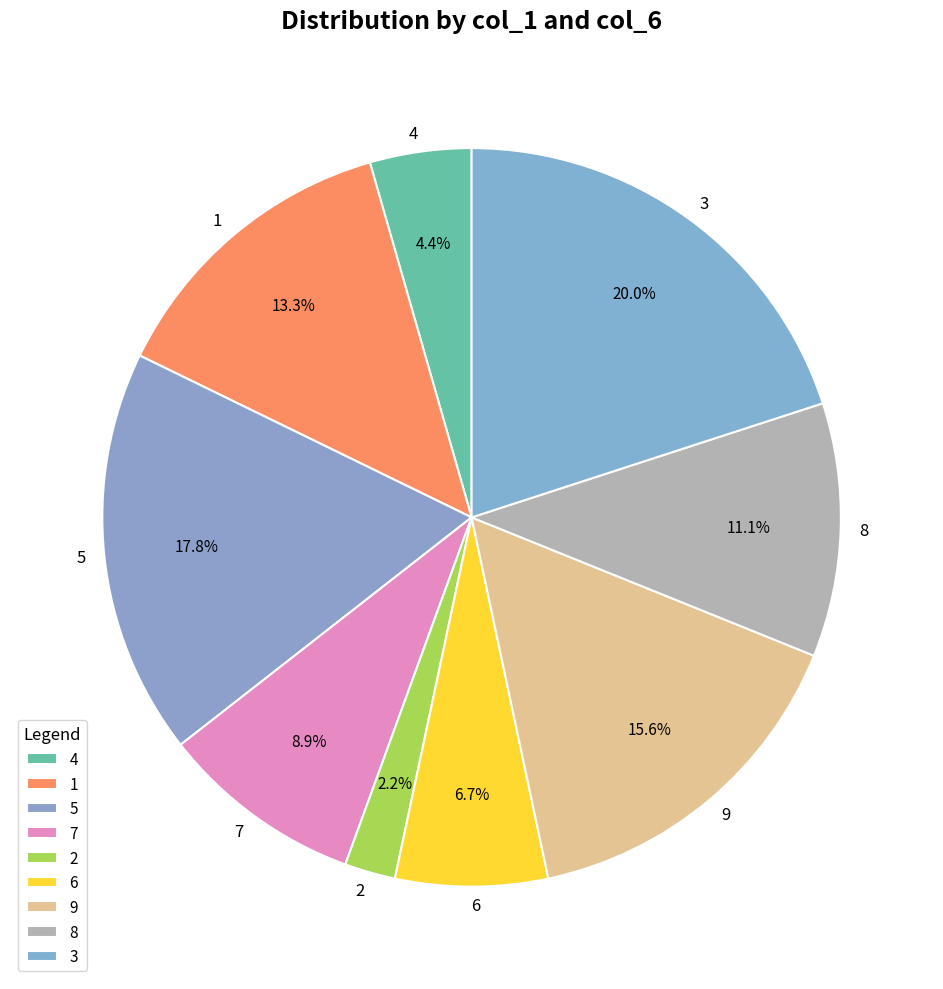

To the nearest percent, what percentage of the pie is 8?

11%